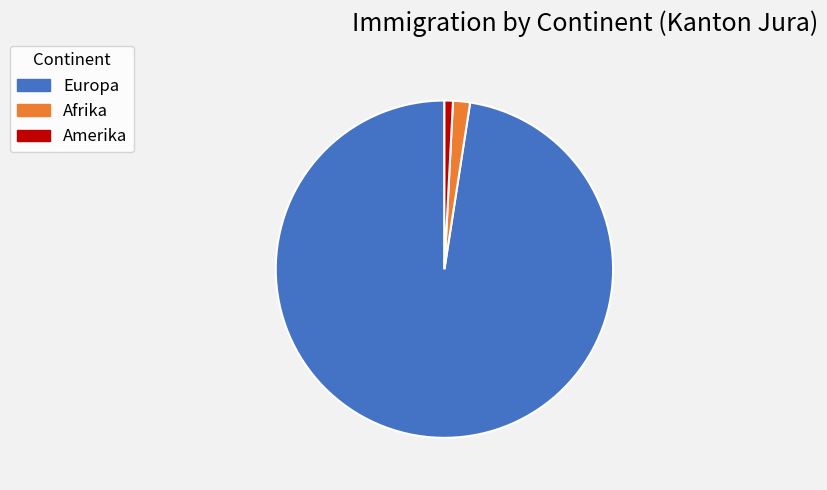

Which category accounts for the majority?

Europa